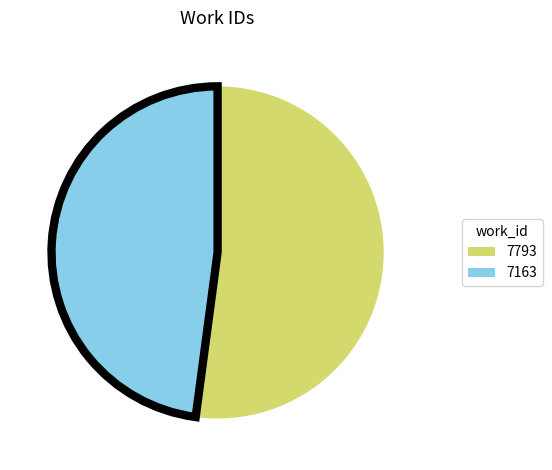

Which category accounts for the majority?

7793